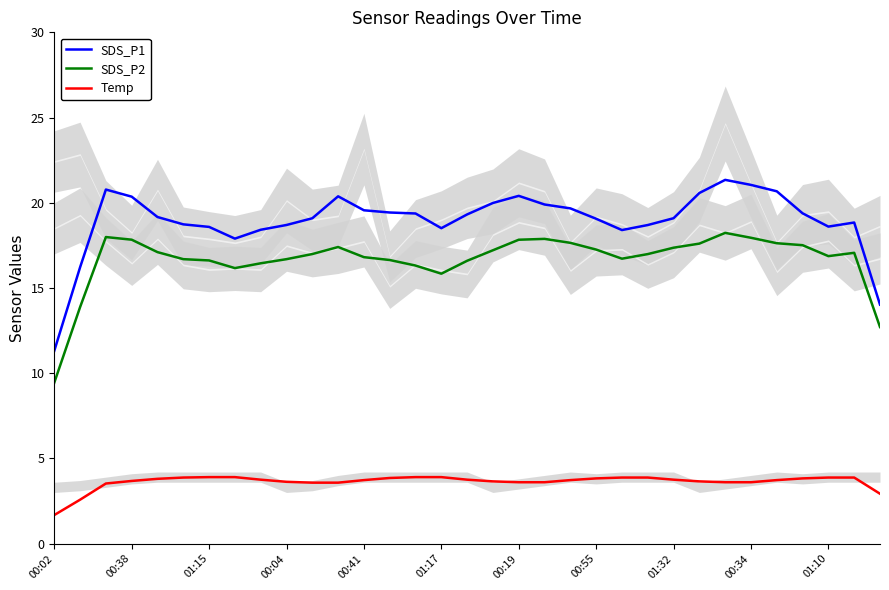

What is the minimum value shown in the chart?

1.7